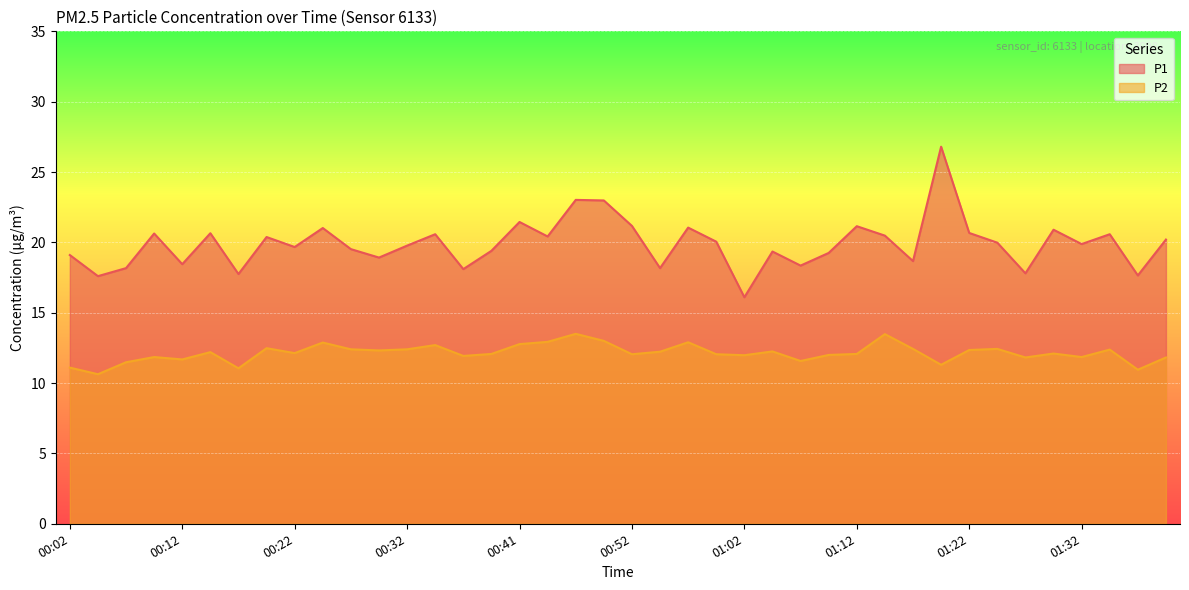

True or false: P1 and P2 intersect in this chart.

False